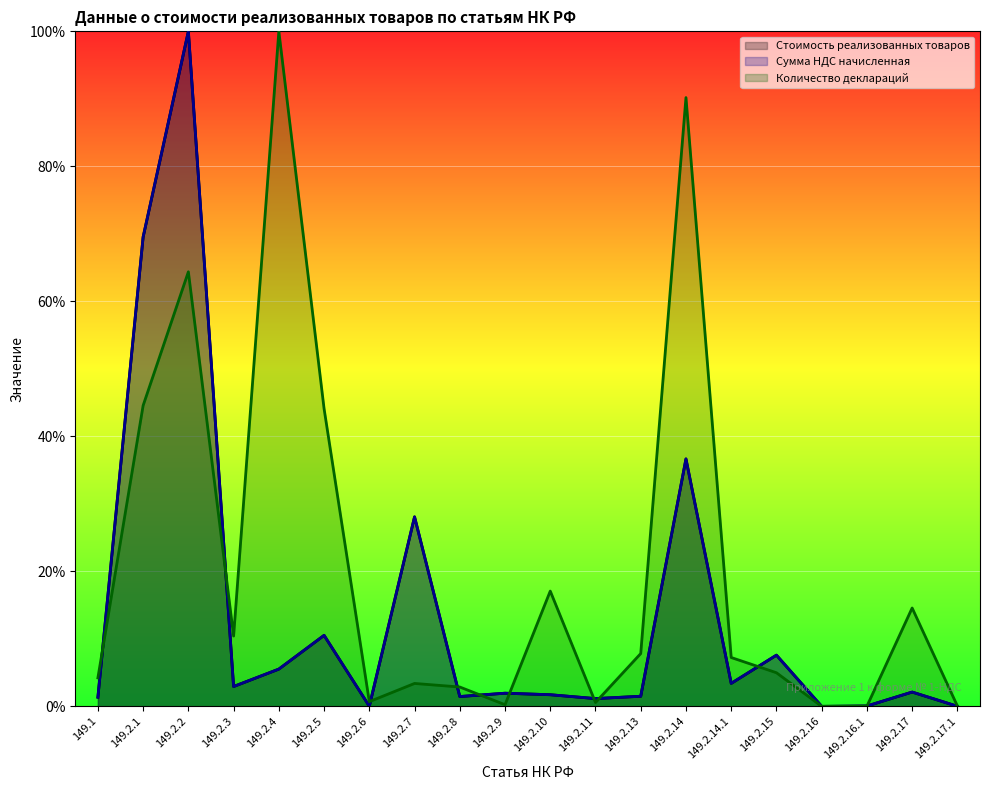

Between 149.2.2 and 149.2.17.1, which series saw the biggest shift?

Стоимость реализованных товаров